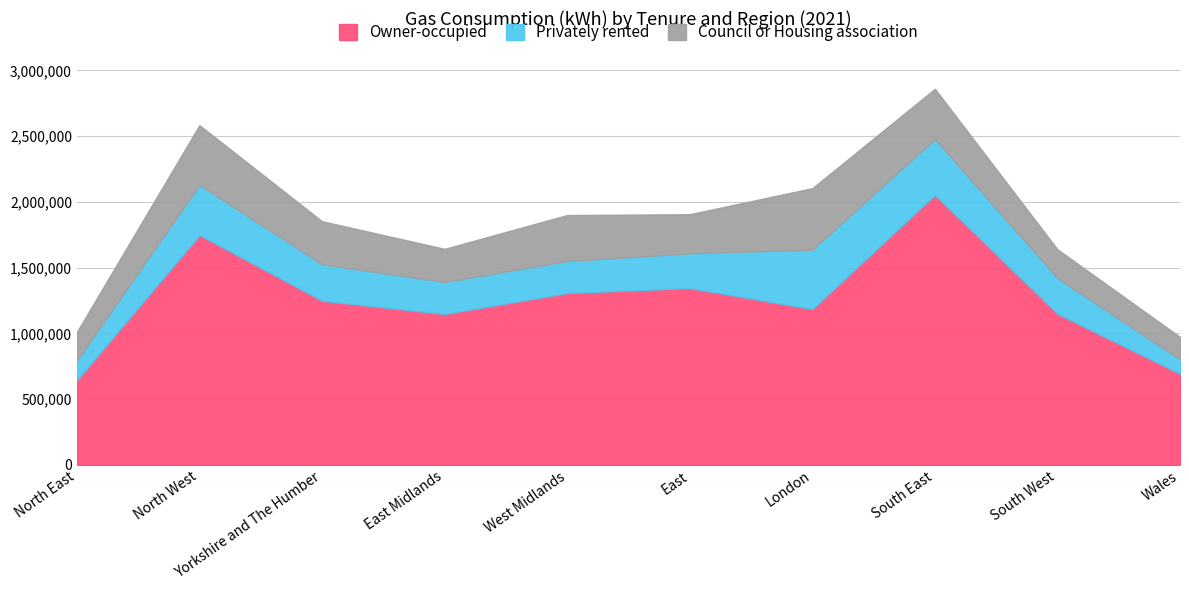

What is the total value across all series at South East?

2860850